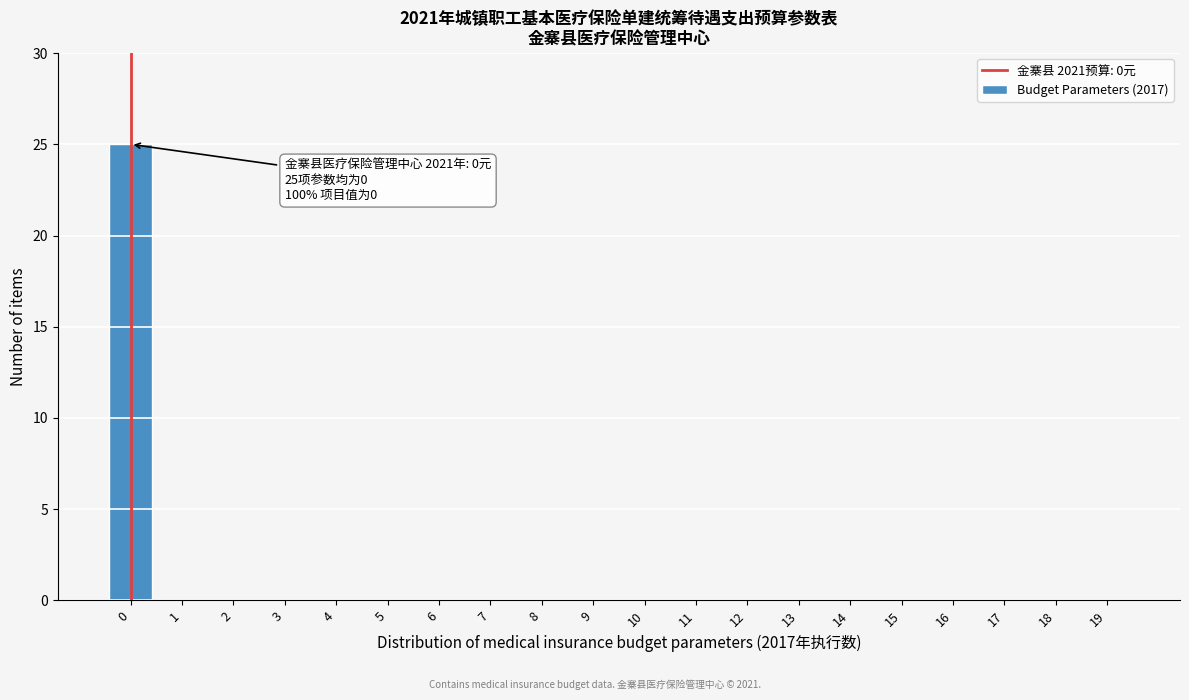

Reading left to right, transcribe all the data shown in this chart.

0=25	1=0	2=0	3=0	4=0	5=0	6=0	7=0	8=0	9=0	10=0	11=0	12=0	13=0	14=0	15=0	16=0	17=0	18=0	19=0